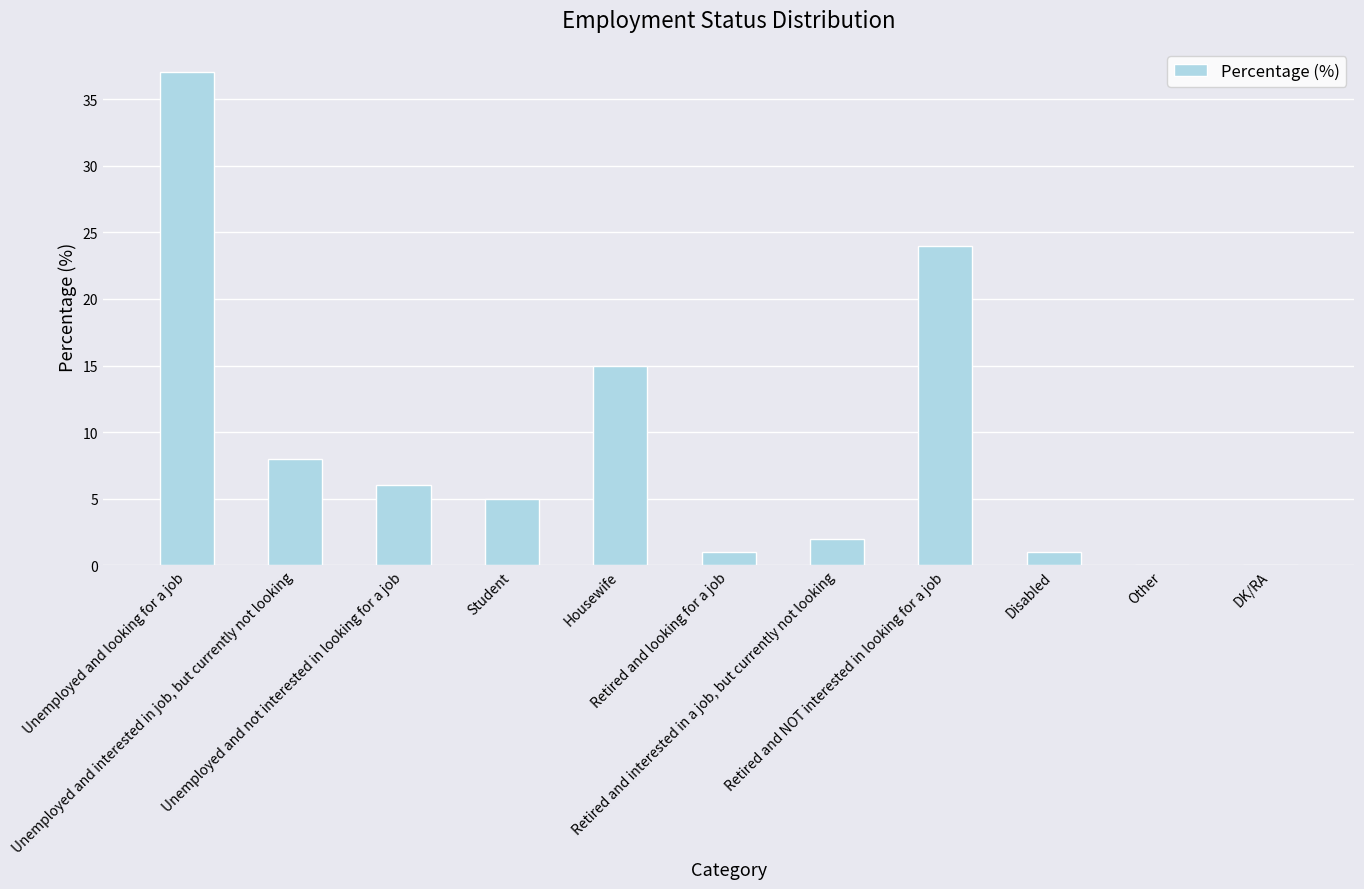

The chart shows a value of 5 at Student. True or false?

True